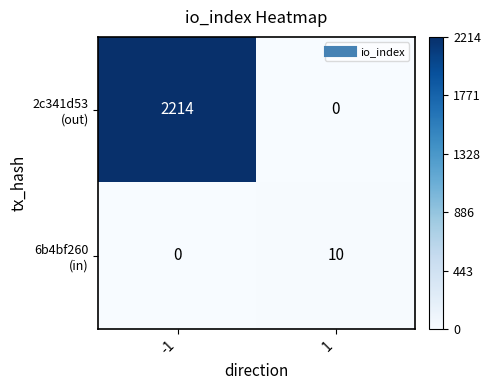

What is the greatest value displayed?

2214